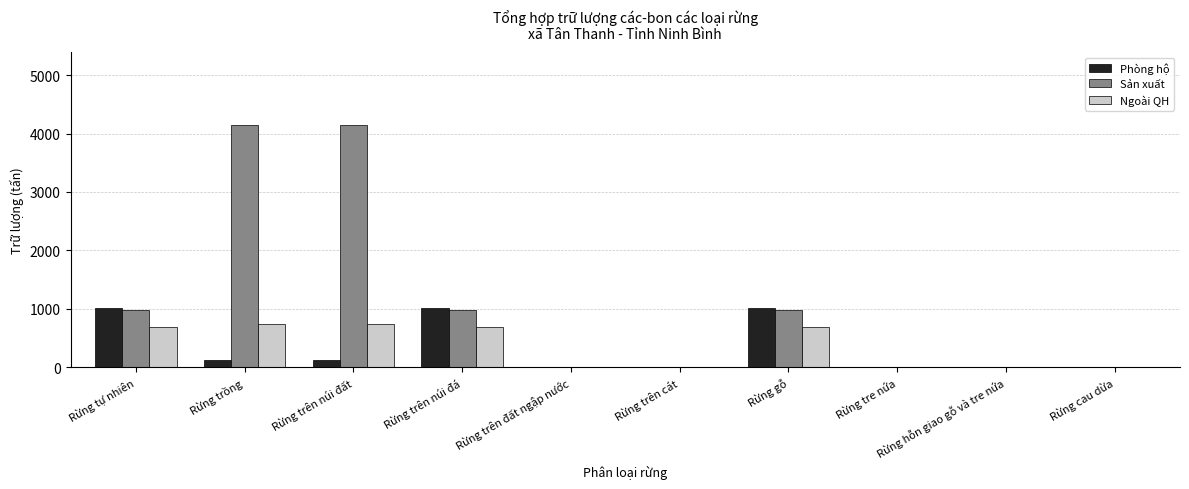

Which series changed the most between Rừng tự nhiên and Rừng trên núi đất?

Sản xuất